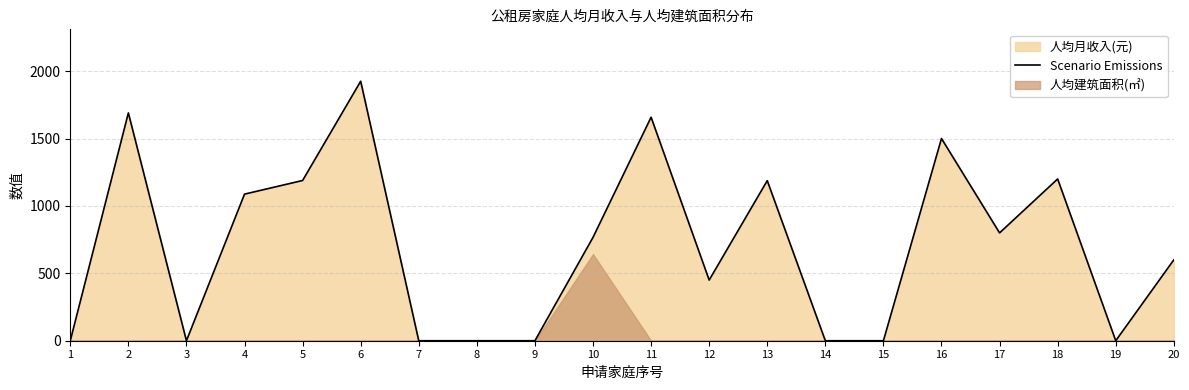

Which has a higher value, 9 or 14?

9